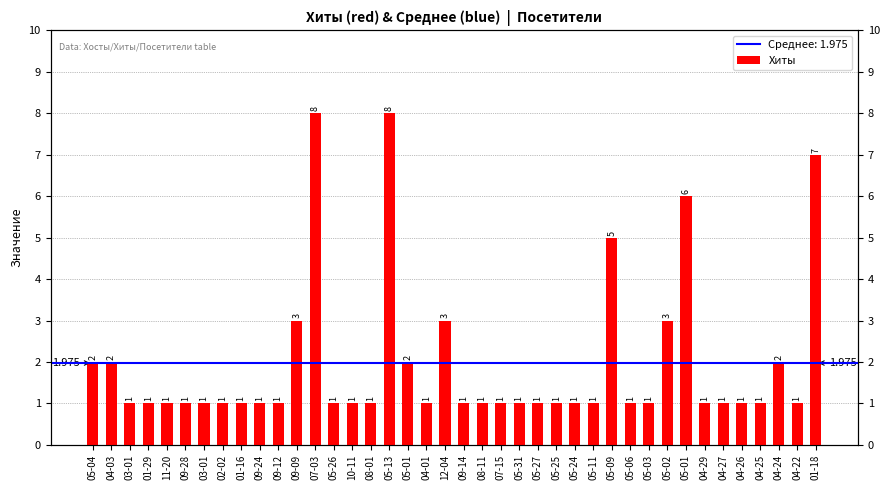

What is the change in value from 07-15 to 05-01?

+5